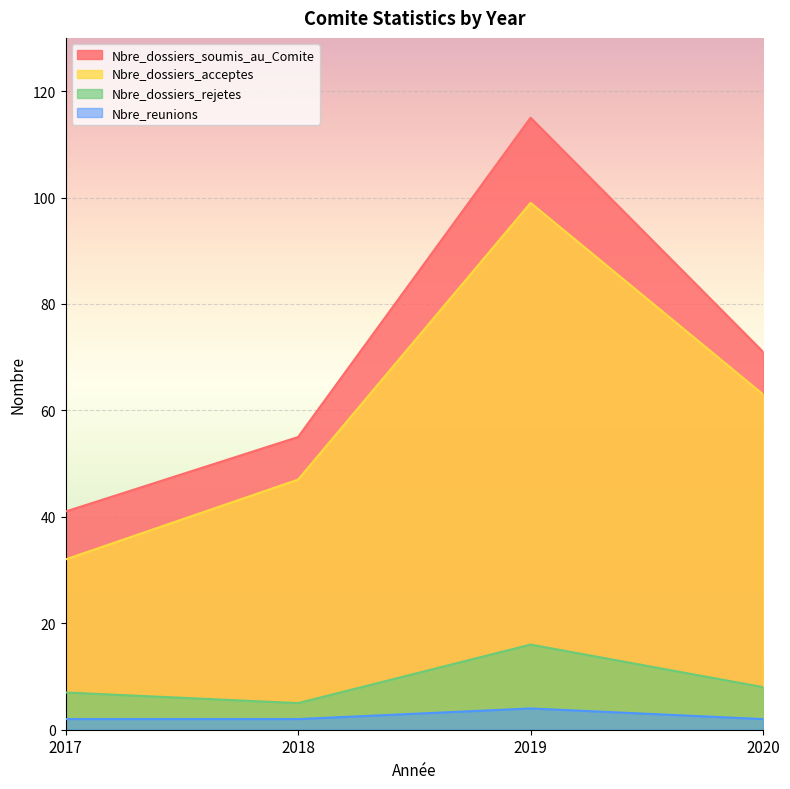

The Nbre_dossiers_acceptes series shows 37 at 2020. True or false?

False